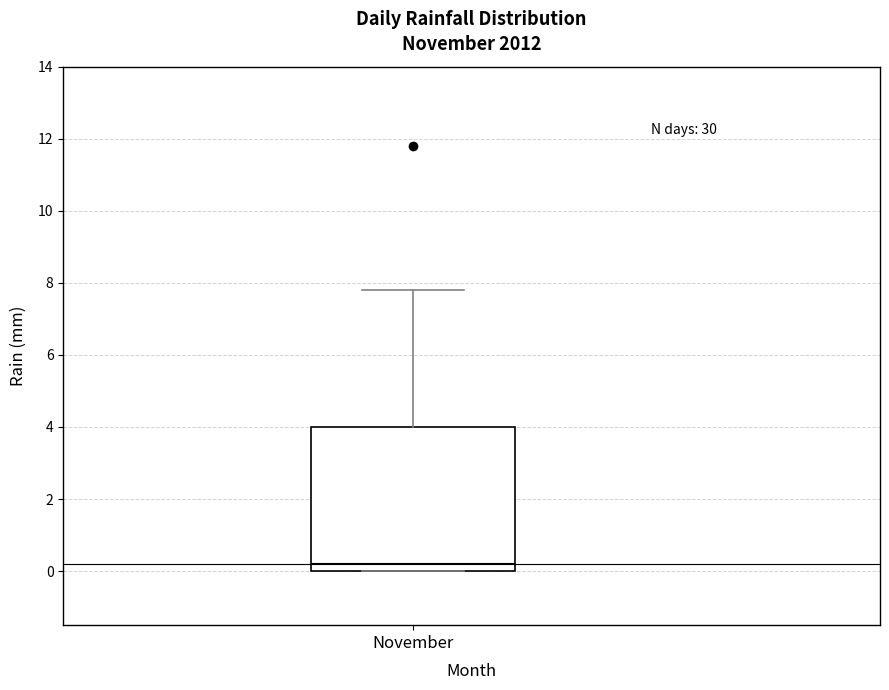

Where is the lower edge of the box for November on the y-axis? The values are not printed on the chart, so give them approximately, as read against the axis.

0.0